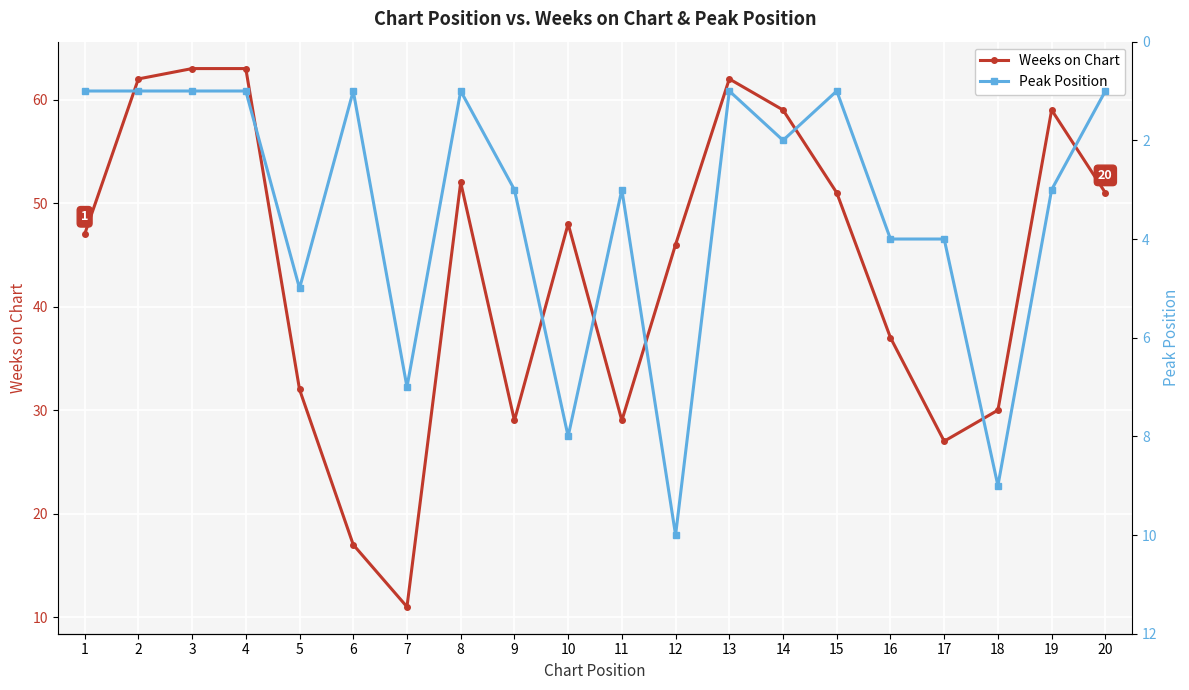

At which category is the sum across all series the highest?

3